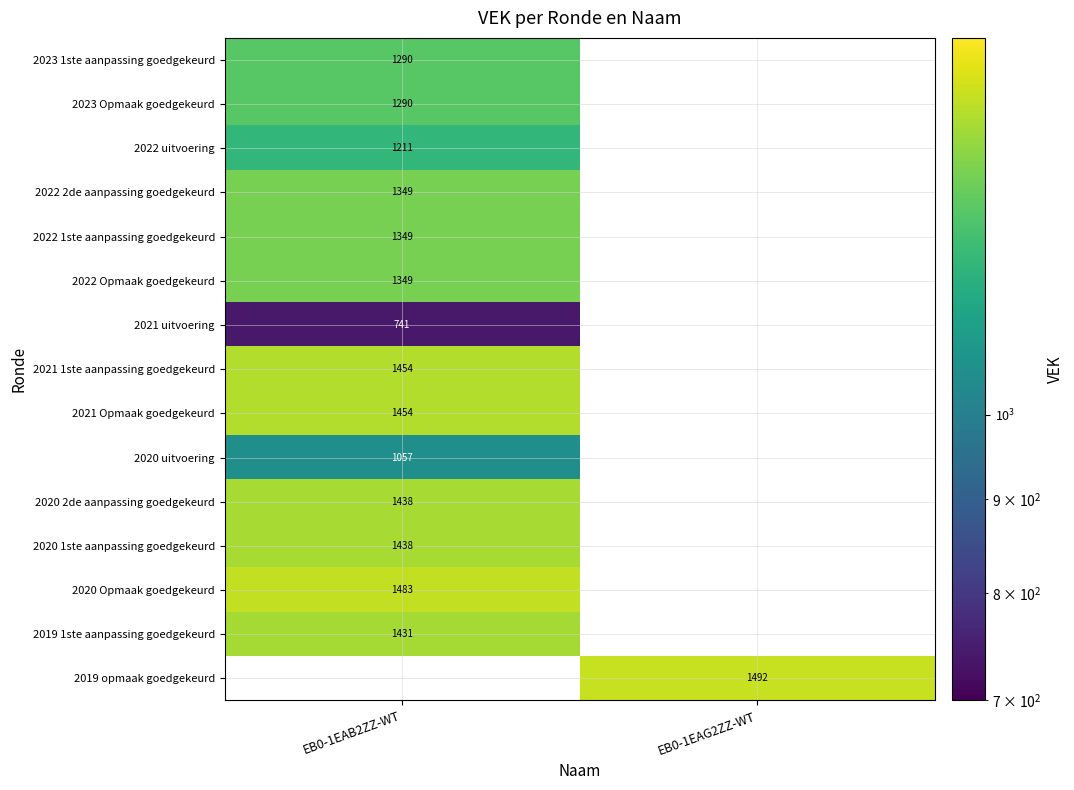

Is it true that 2022 uitvoering equals 752 at EB0-1EAB2ZZ-WT?

False